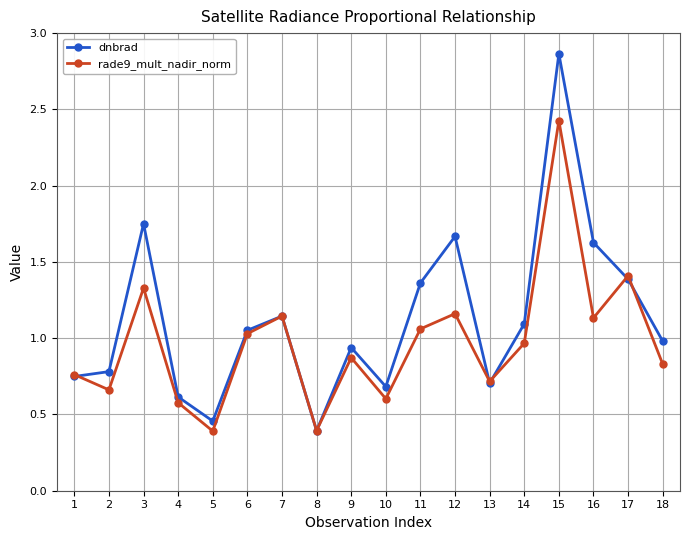

At which category does rade9_mult_nadir_norm reach its first local peak?

3